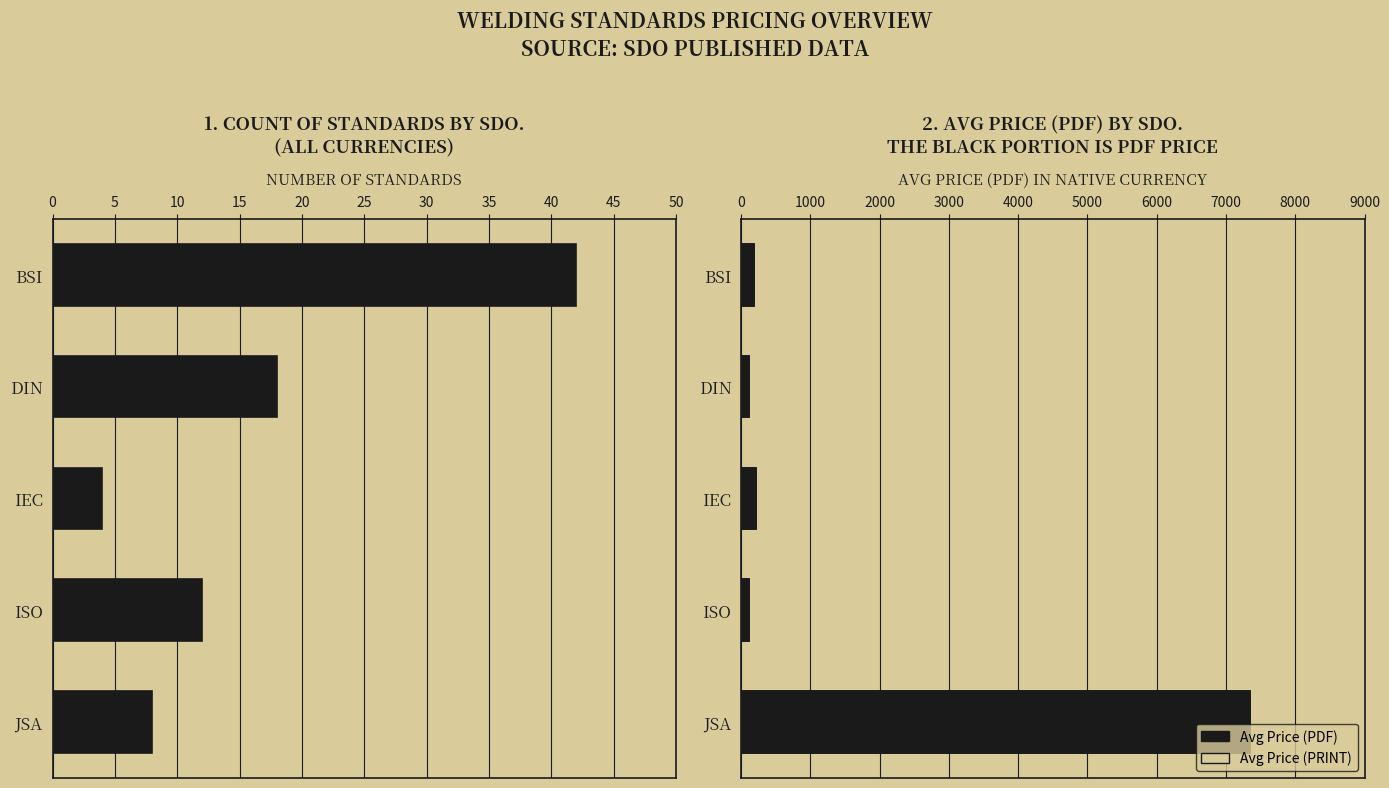

What is the value of the Count of Standards bar at the 1st from the left?

42.0